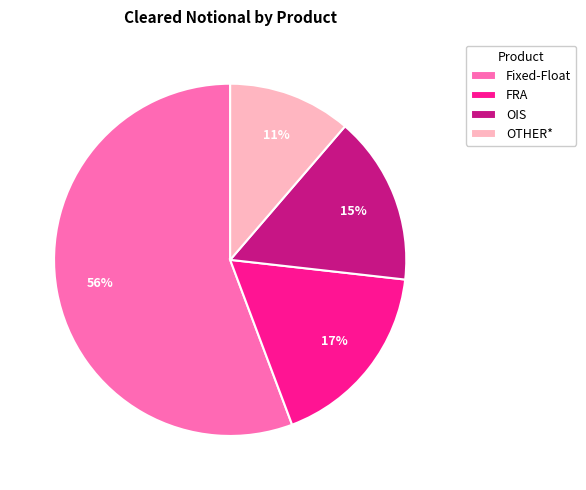

How many slices are in this pie chart?

4